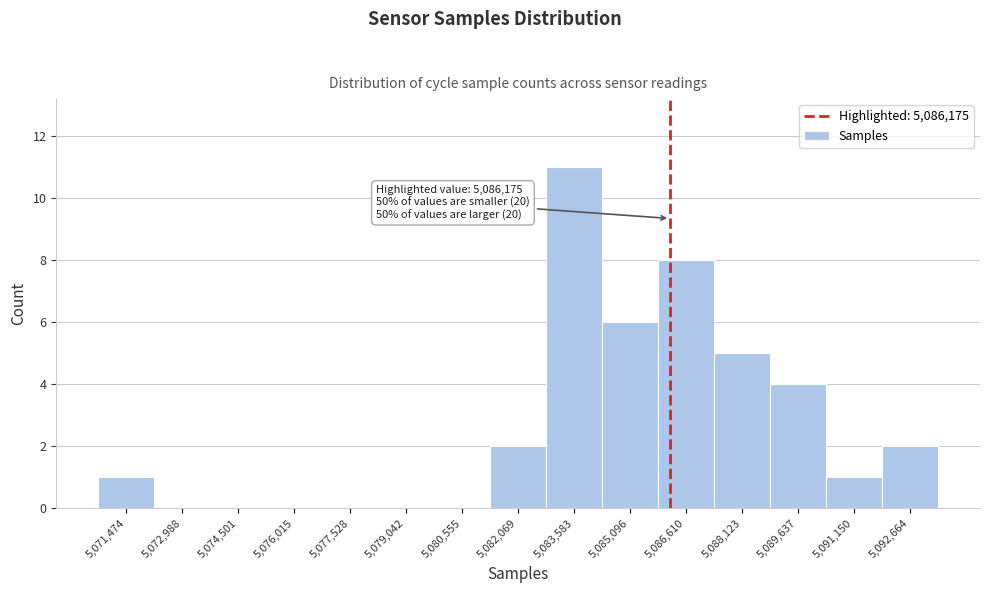

Which range on the x-axis has the tallest bar?

5082800 to 5084400